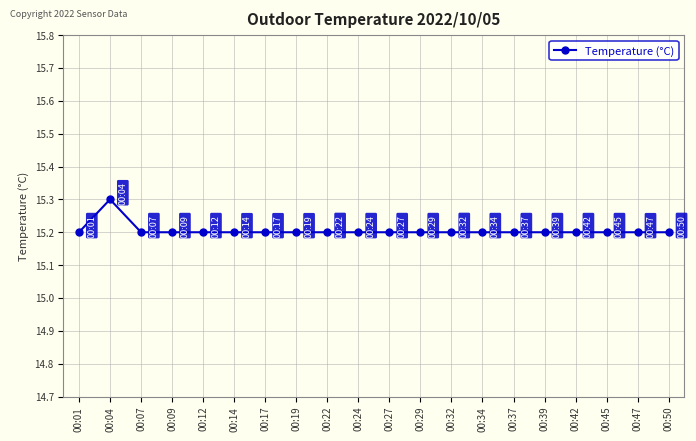

Is it true that the value at 00:42 is 27.0?

False